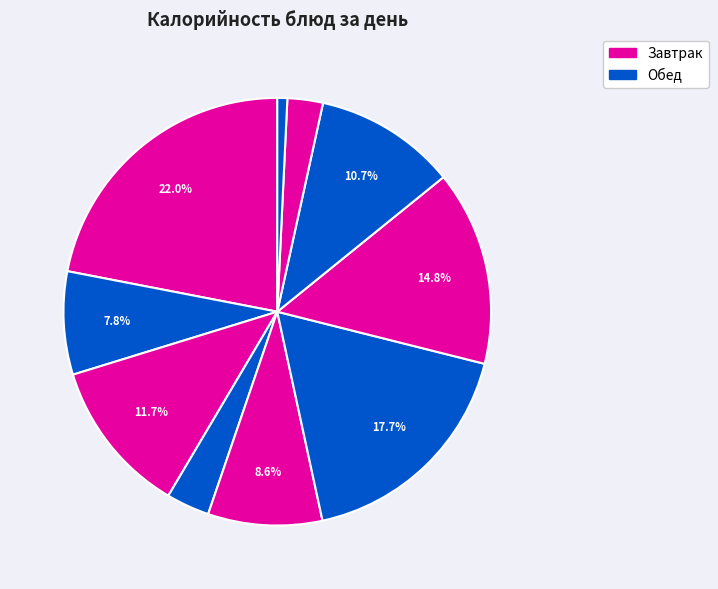

How many slices are in this pie chart?

10